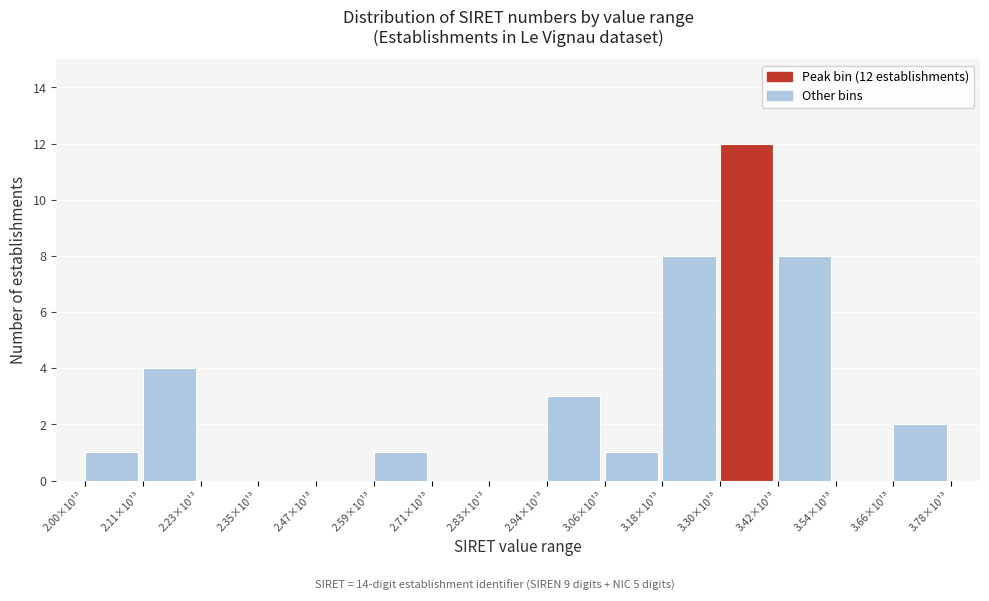

Reading left to right, list all the values displayed in this chart.

2.00×10¹³=1	2.11×10¹³=4	2.23×10¹³=0	2.35×10¹³=0	2.47×10¹³=0	2.59×10¹³=1	2.71×10¹³=0	2.83×10¹³=0	2.94×10¹³=3	3.06×10¹³=1	3.18×10¹³=8	3.30×10¹³=12	3.42×10¹³=8	3.54×10¹³=0	3.66×10¹³=2